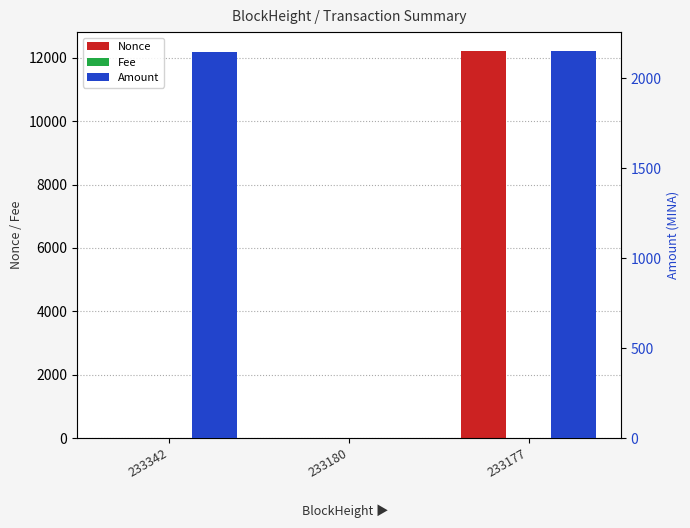

The Nonce series shows 12204.0 at 233177. True or false?

True